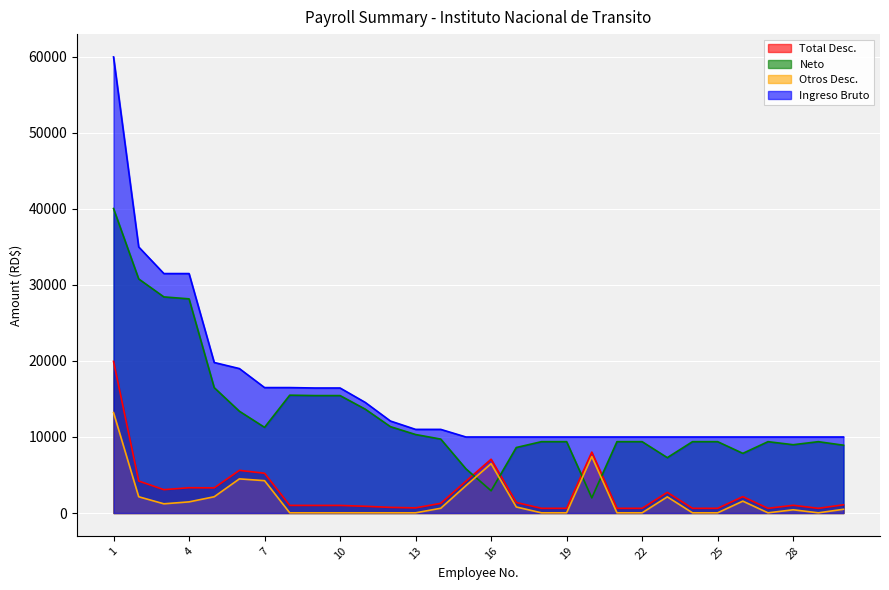

The Total Desc. series shows 523.7 at 8. True or false?

False